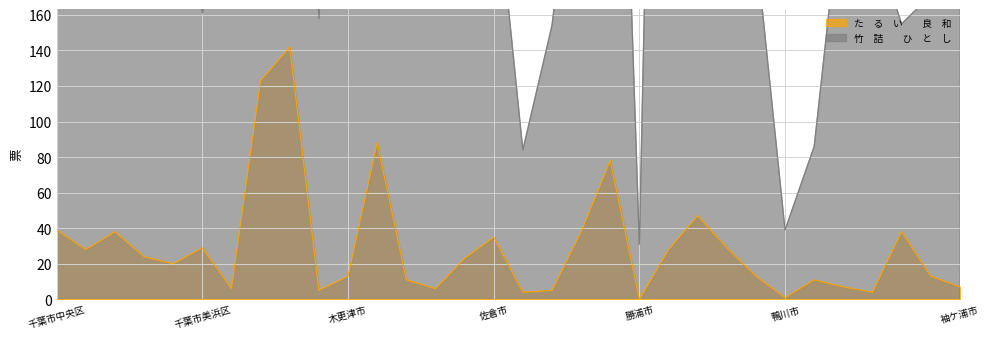

True or false: た　る　い　　良　和 has a value of 16 at 千葉市稲毛区.

False